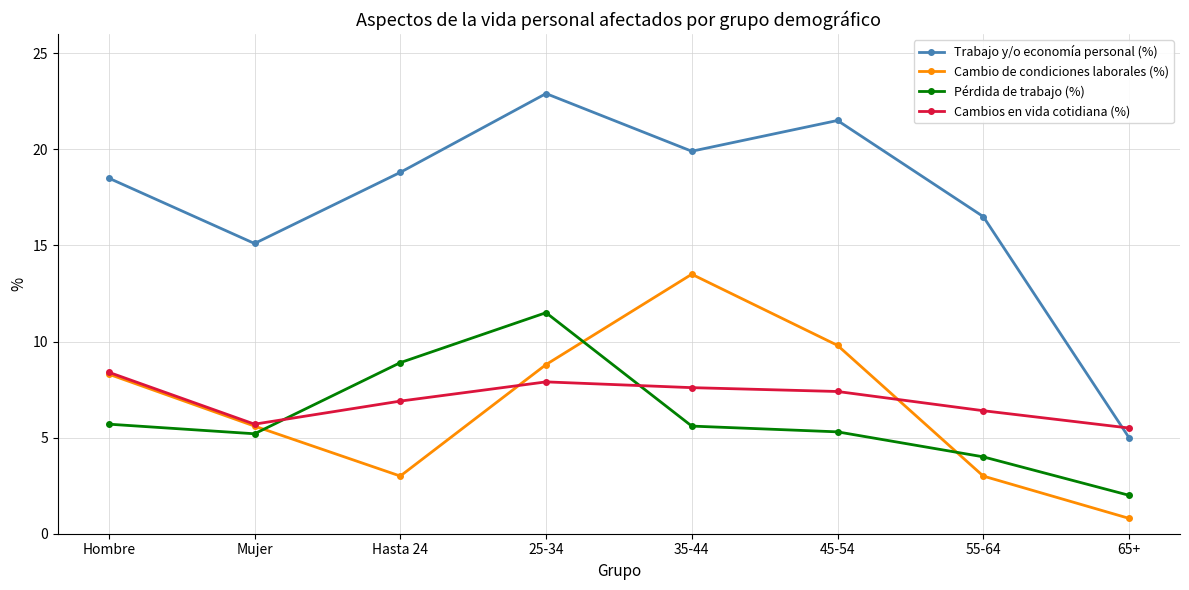

The Cambios en vida cotidiana (%) series shows 11.4 at Hombre. True or false?

False